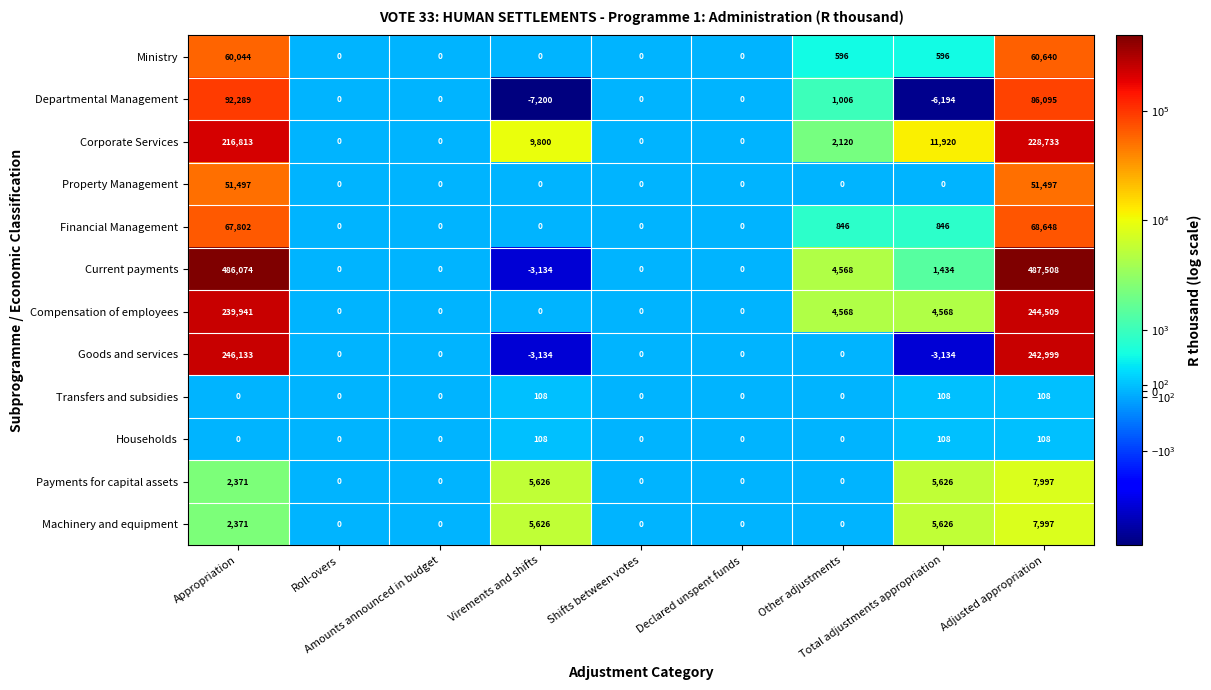

Which series has the widest spread of values?

Current payments